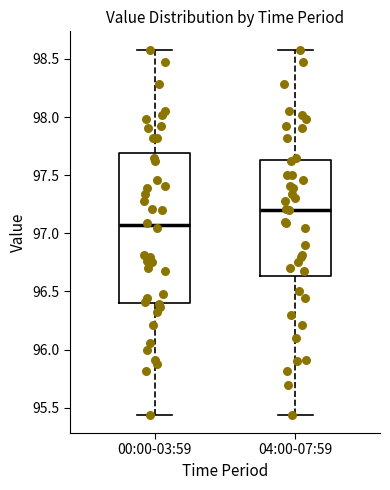

Which box's median line is the lowest?

00:00-03:59